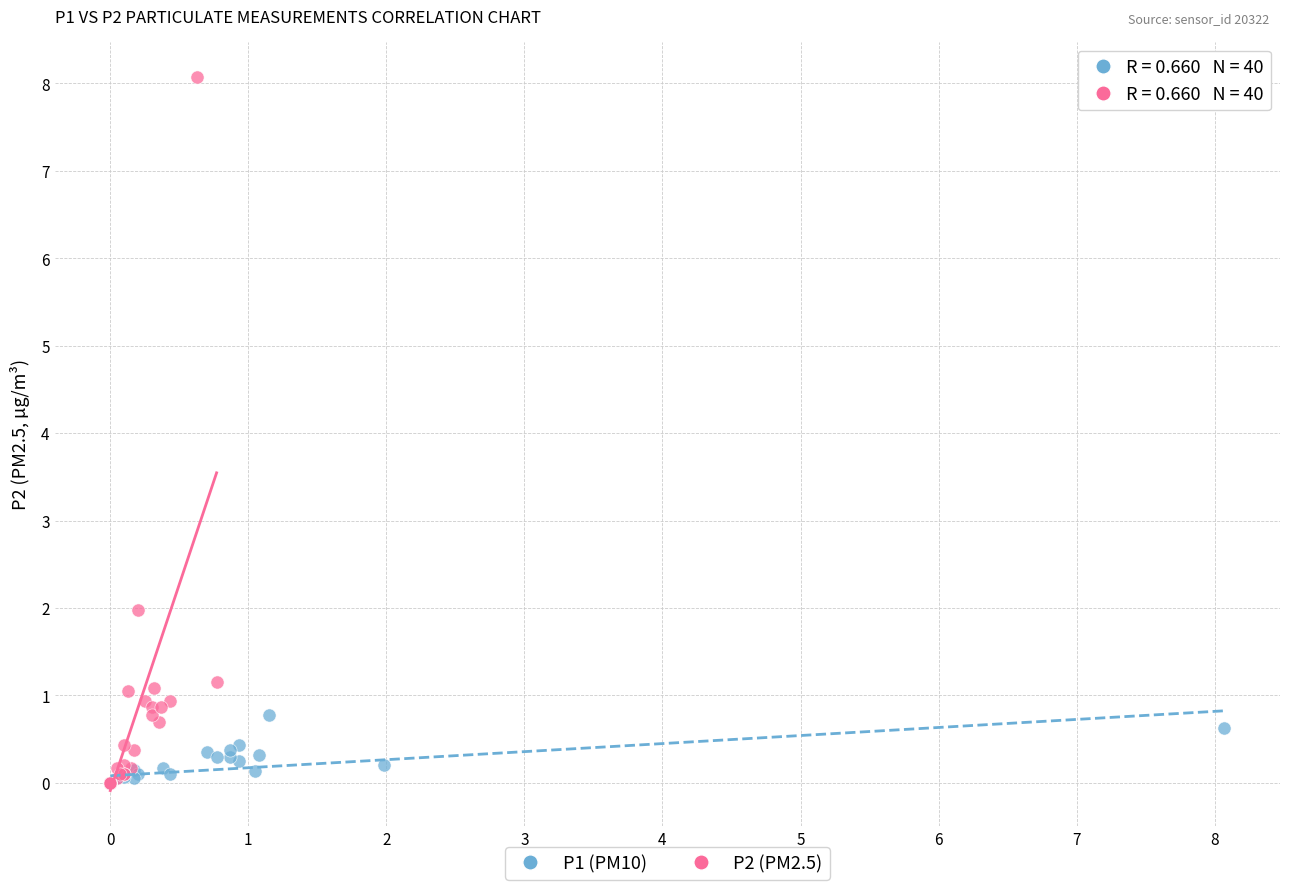

Which series reaches the maximum Y coordinate?

P2 (PM2.5)